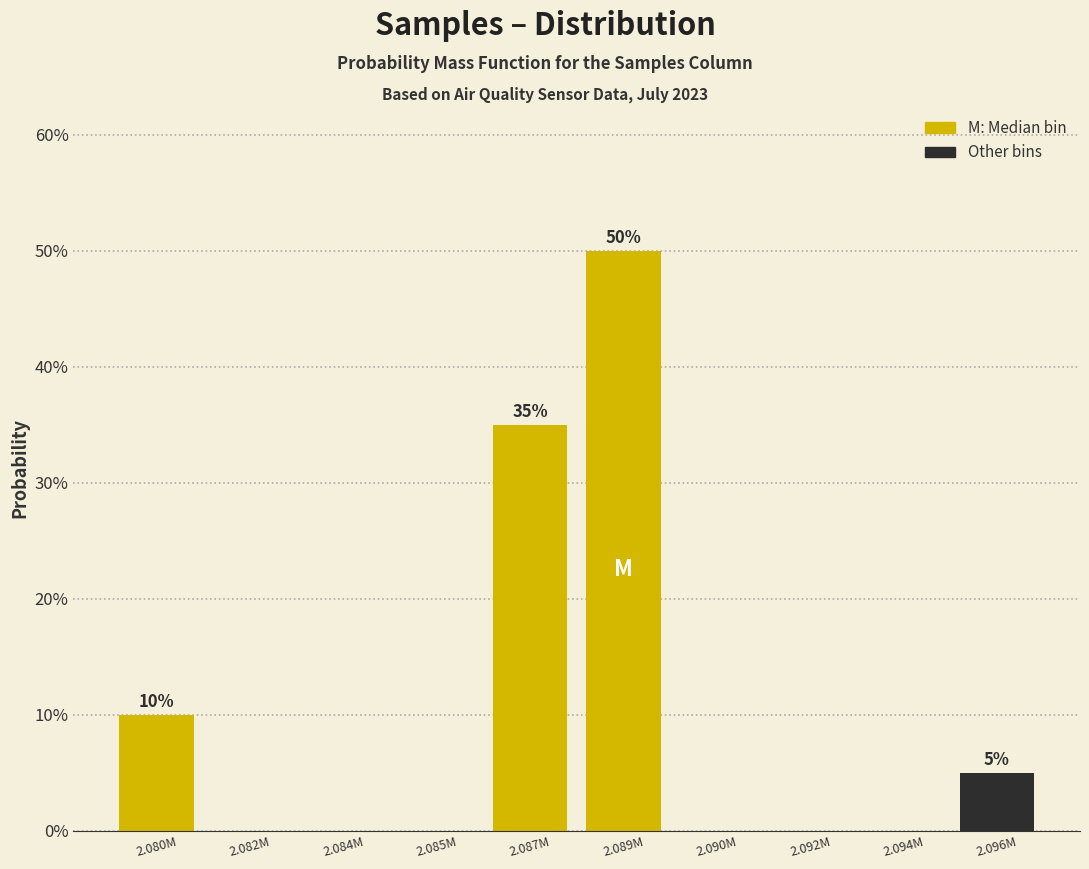

Reading left to right, what are all the values shown in this chart?

2.080M=10	2.082M=0	2.084M=0	2.085M=0	2.087M=35	2.089M=50	2.090M=0	2.092M=0	2.094M=0	2.096M=5